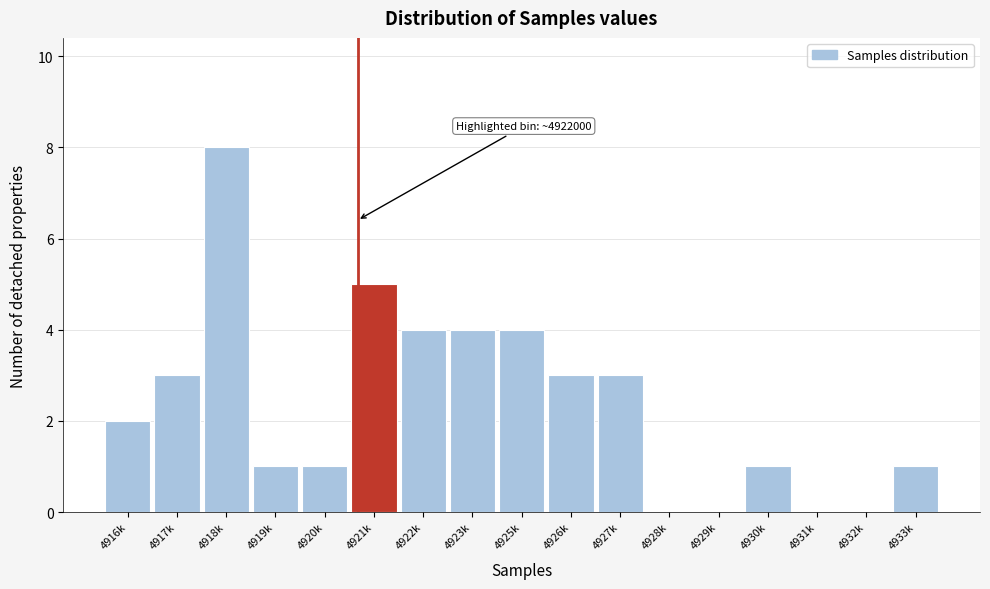

Reading left to right, extract all data points from this chart.

4916k=2	4917k=3	4918k=8	4919k=1	4920k=1	4921k=5	4922k=4	4923k=4	4925k=4	4926k=3	4927k=3	4928k=0	4929k=0	4930k=1	4931k=0	4932k=0	4933k=1